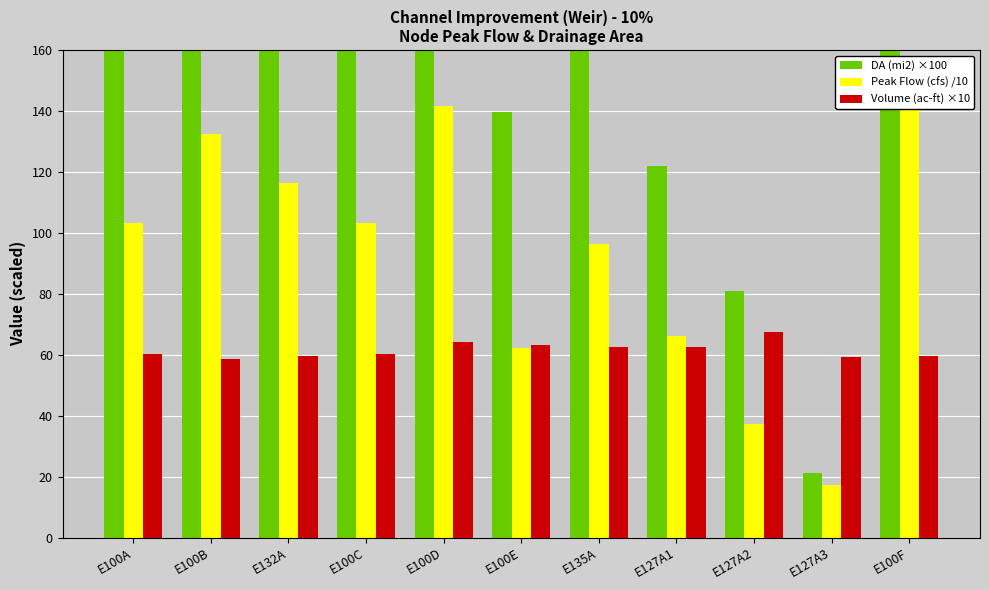

What is the label of the 3rd bar from the right?

E127A2